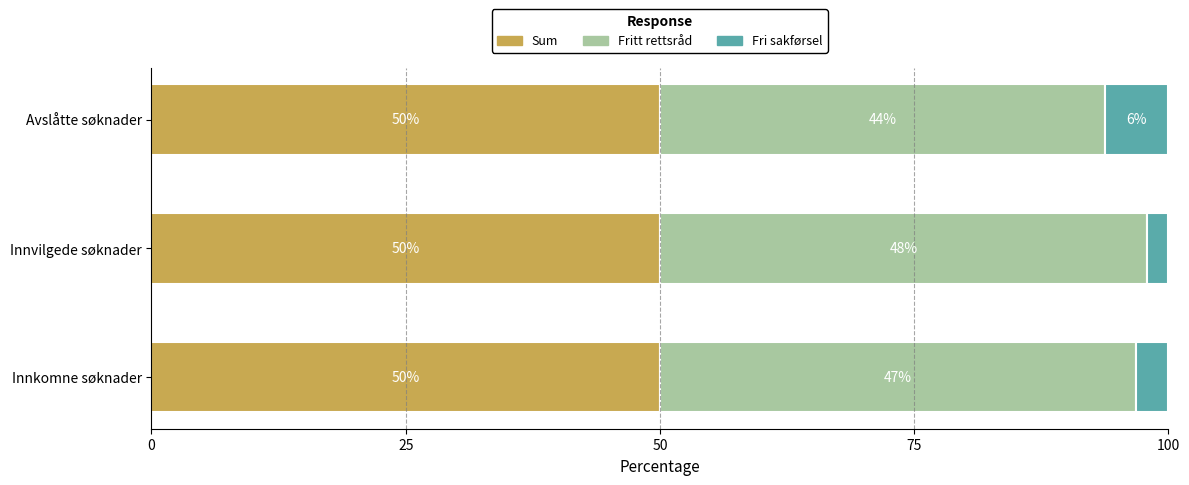

What is the maximum value for Sum?

50.0